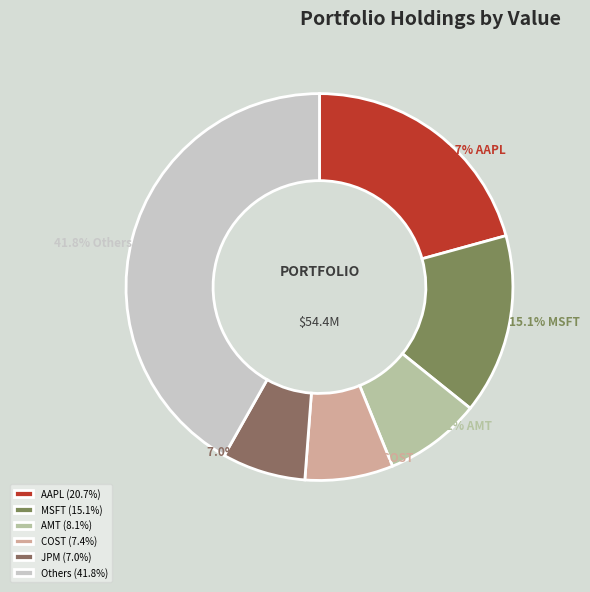

Is there a majority slice in this chart?

No